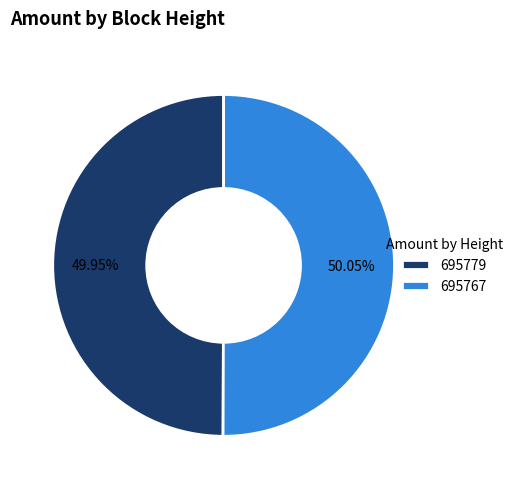

To the nearest percent, what is the average slice percentage?

50%